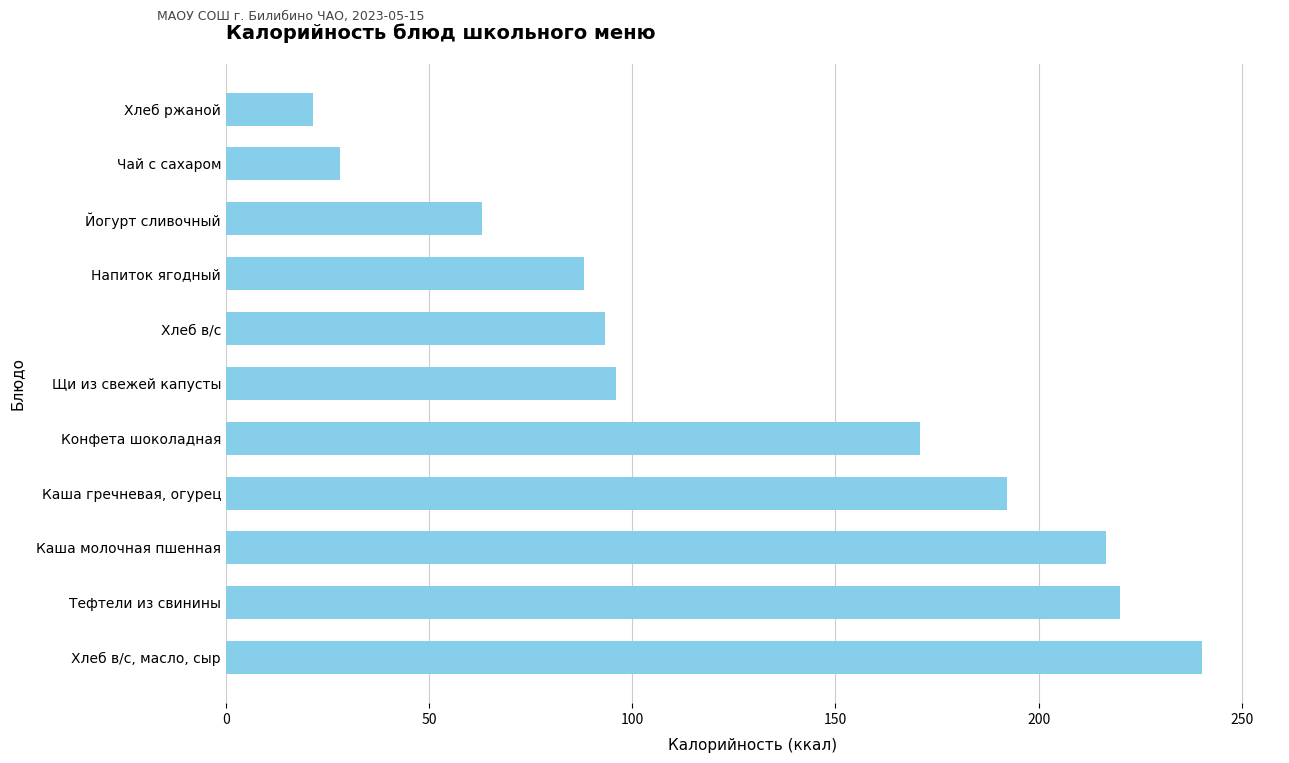

Rank the categories by value from lowest to highest.

Хлеб ржаной, Чай с сахаром, Йогурт сливочный, Напиток ягодный, Хлеб в/с, Щи из свежей капусты, Конфета шоколадная, Каша гречневая, огурец, Каша молочная пшенная, Тефтели из свинины, Хлеб в/с, масло, сыр